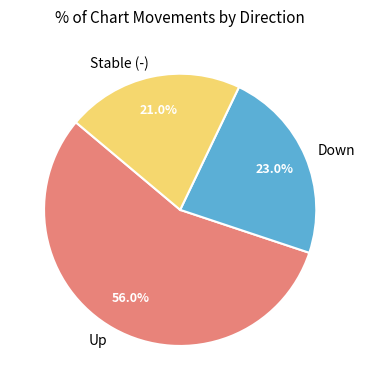

What is the ratio of the value at Stable (-) to the value at Down?

0.9